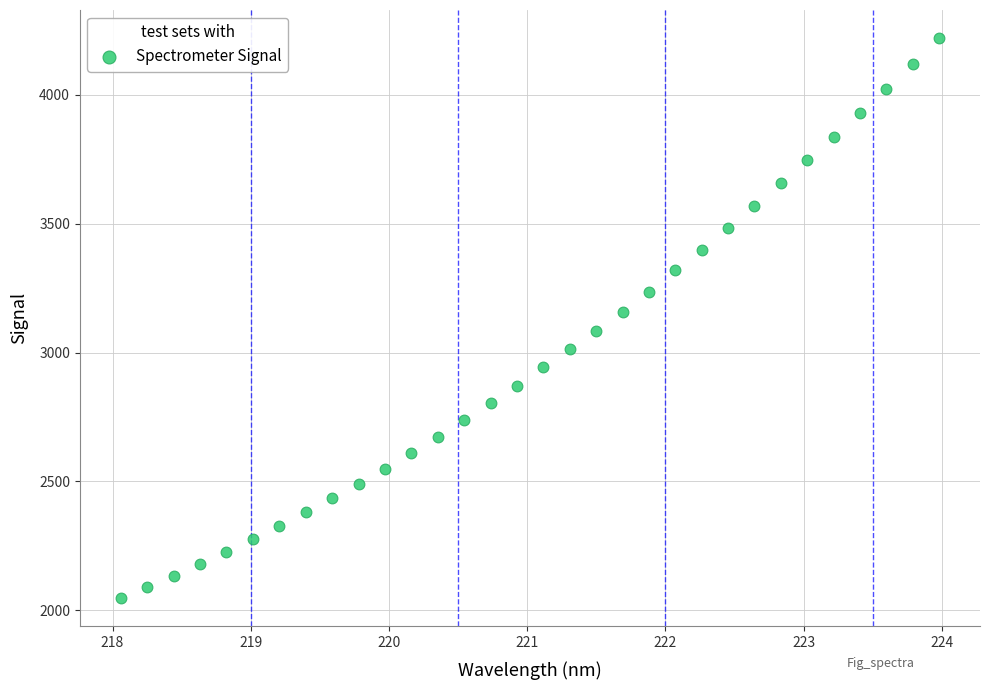

What is the range of X values (max minus min)?

5.9